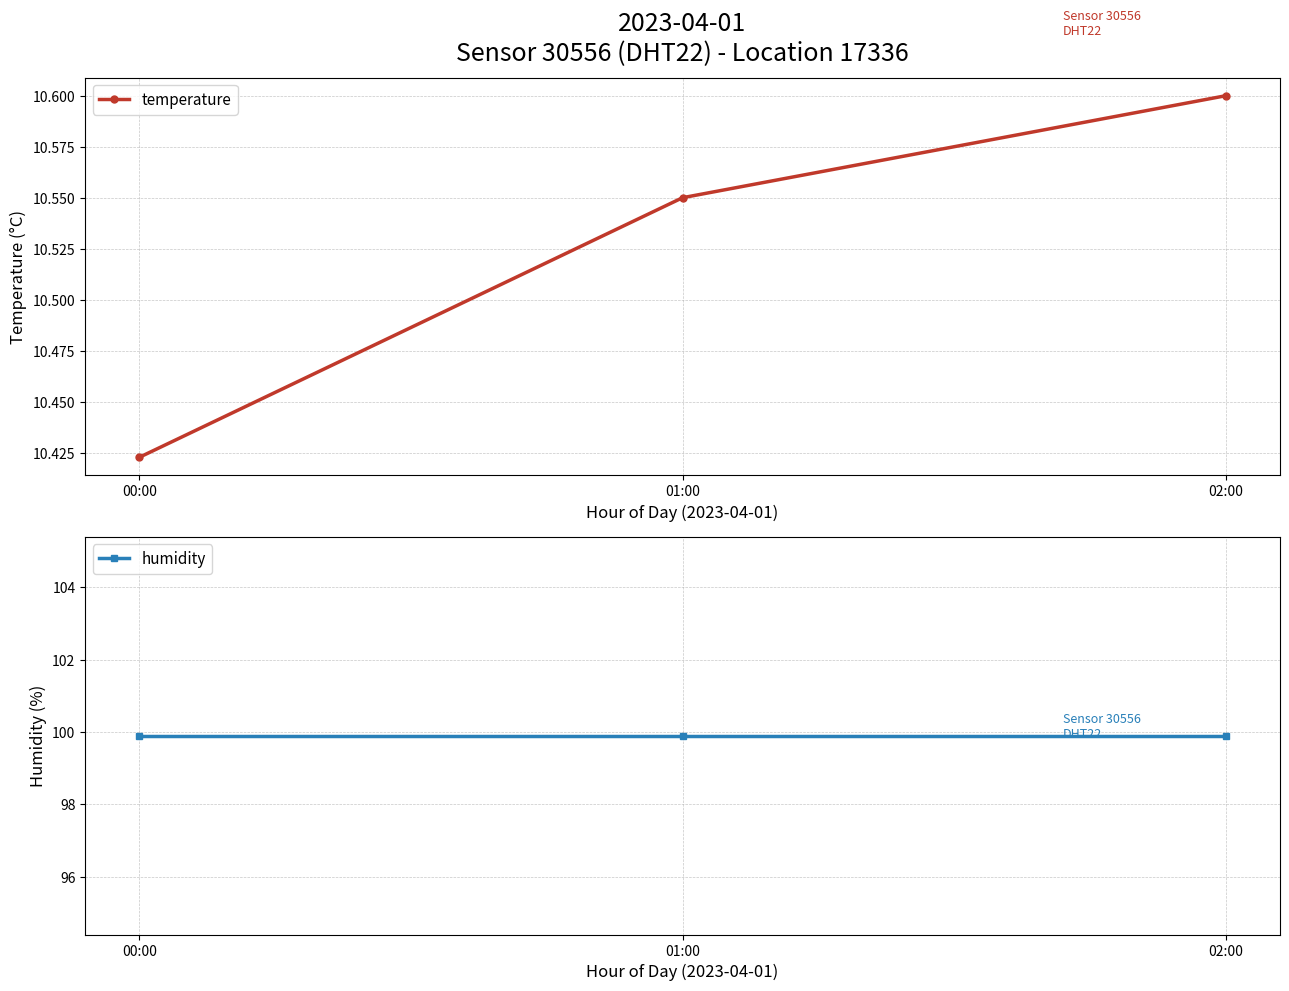

The value of temperature at 02:00 is 16.1. True or false?

False